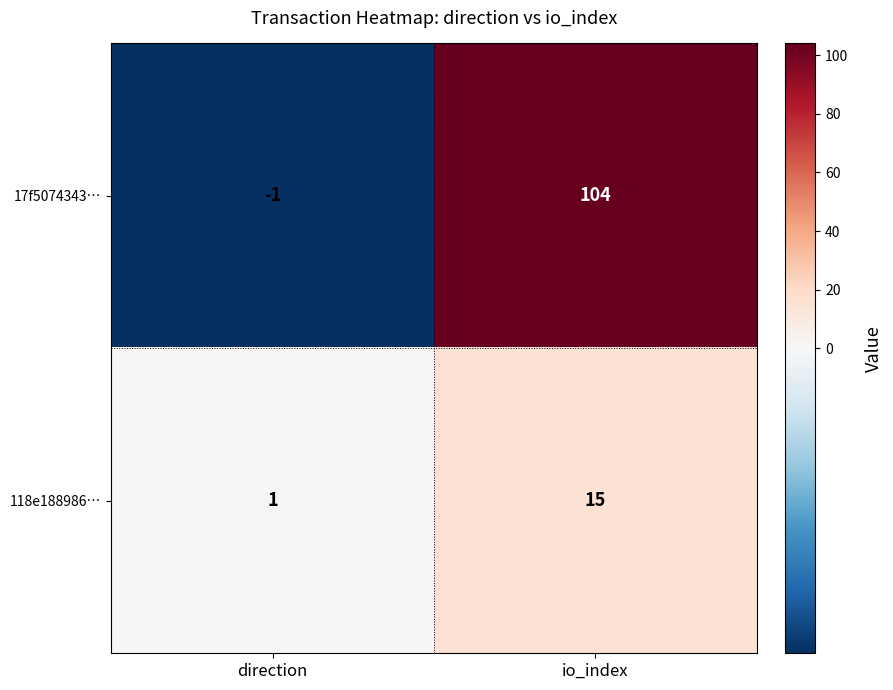

What is the sum of all 17f5074343… values?

103